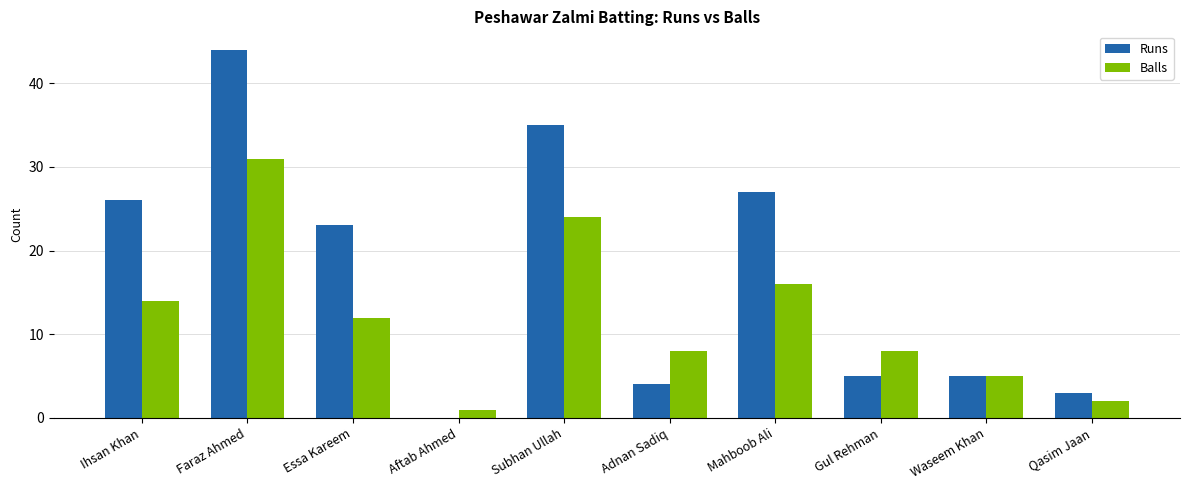

At which category is the sum across all series the highest?

Faraz Ahmed